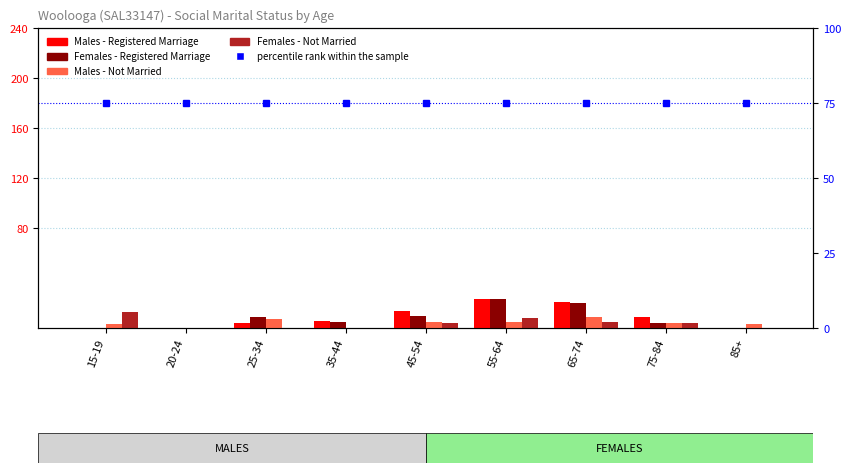

Which has a higher value, 25-34 or 55-64?

55-64